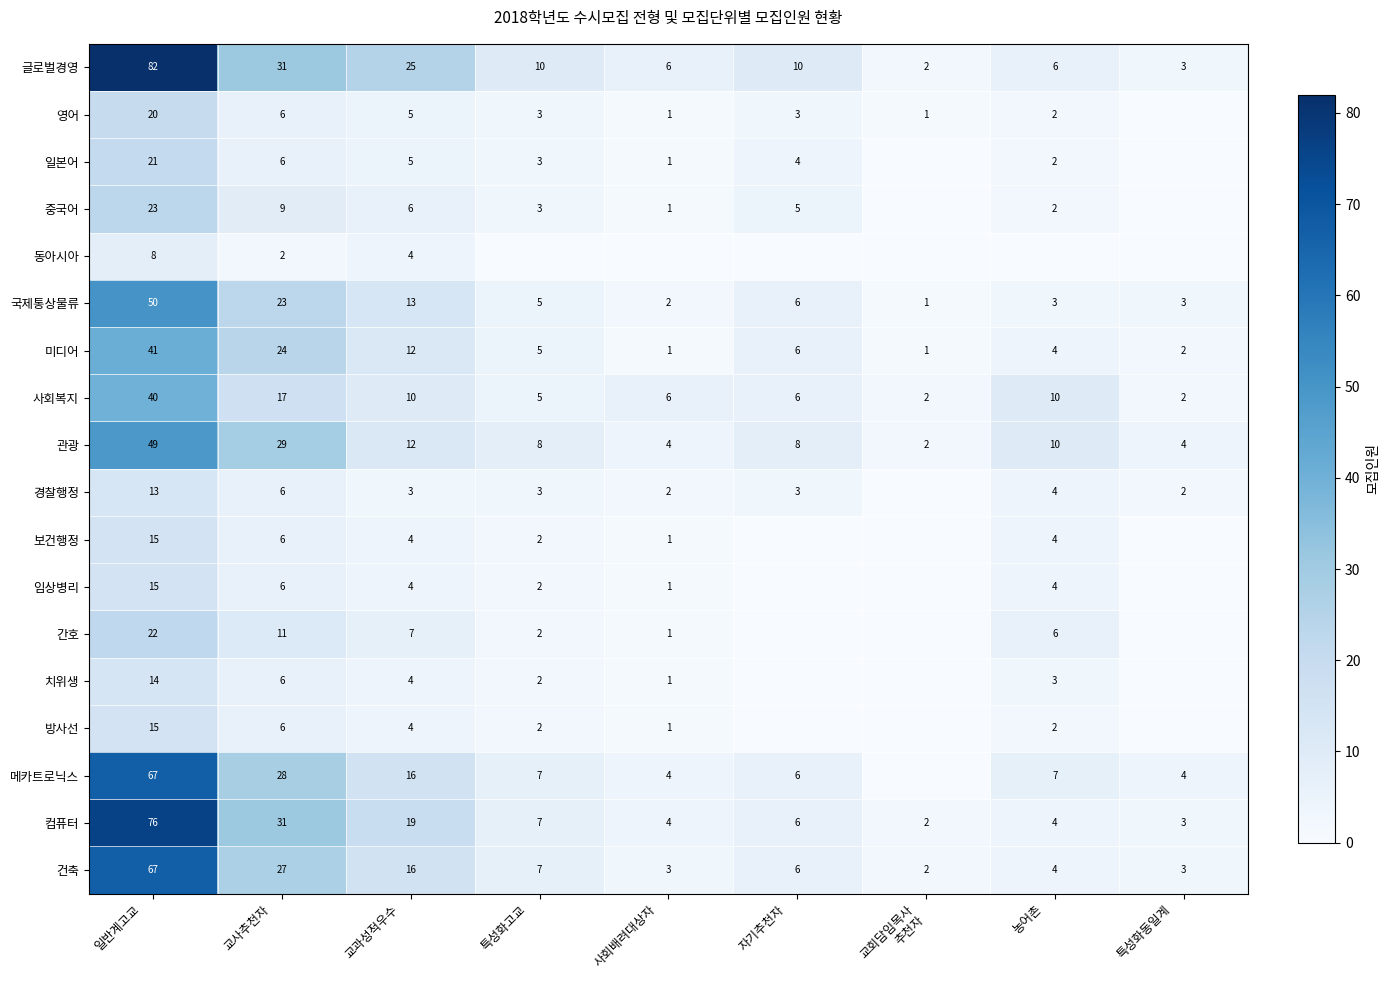

What is the maximum value for 미디어?

41